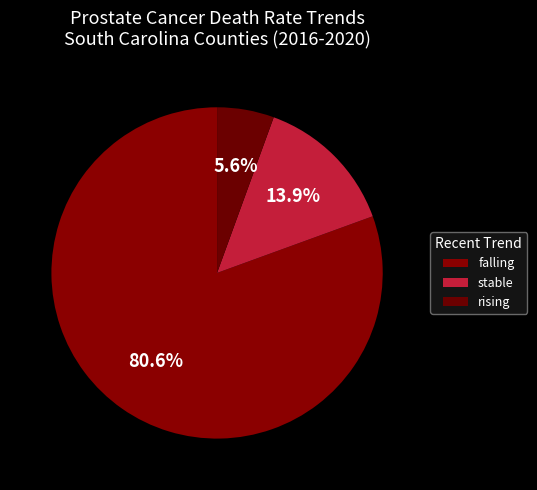

Rank the categories by value from lowest to highest.

rising, stable, falling